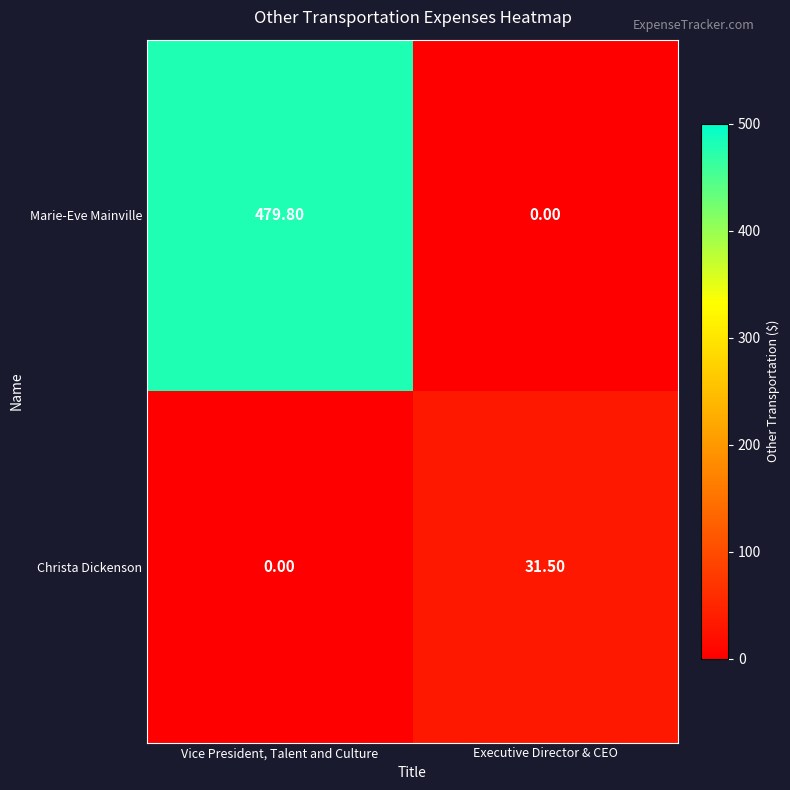

What is the sum of the Marie-Eve Mainville values at Executive Director & CEO and Vice President, Talent and Culture?

479.8